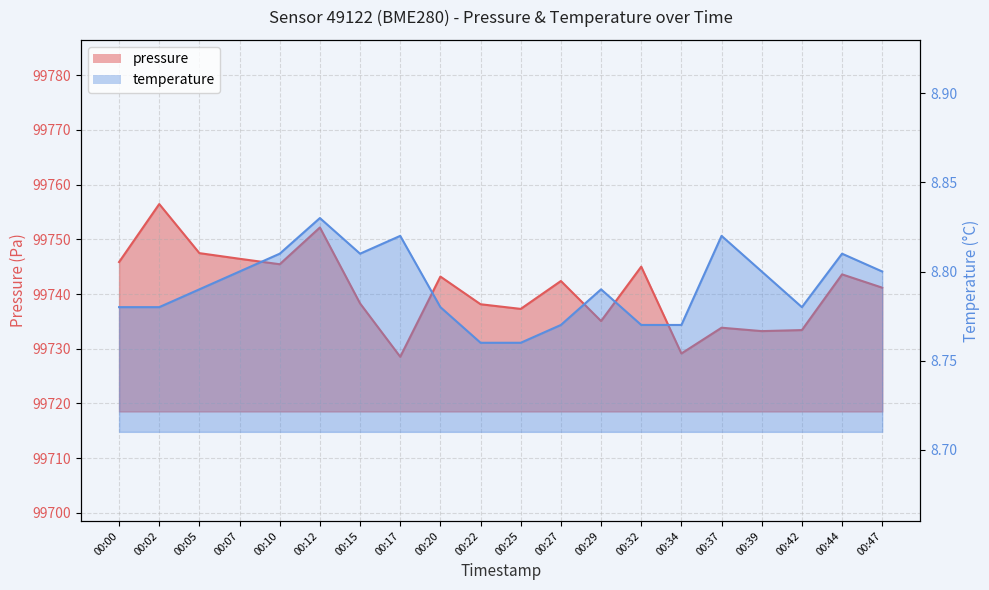

True or false: pressure has a value of 156053.0 at 00:39.

False